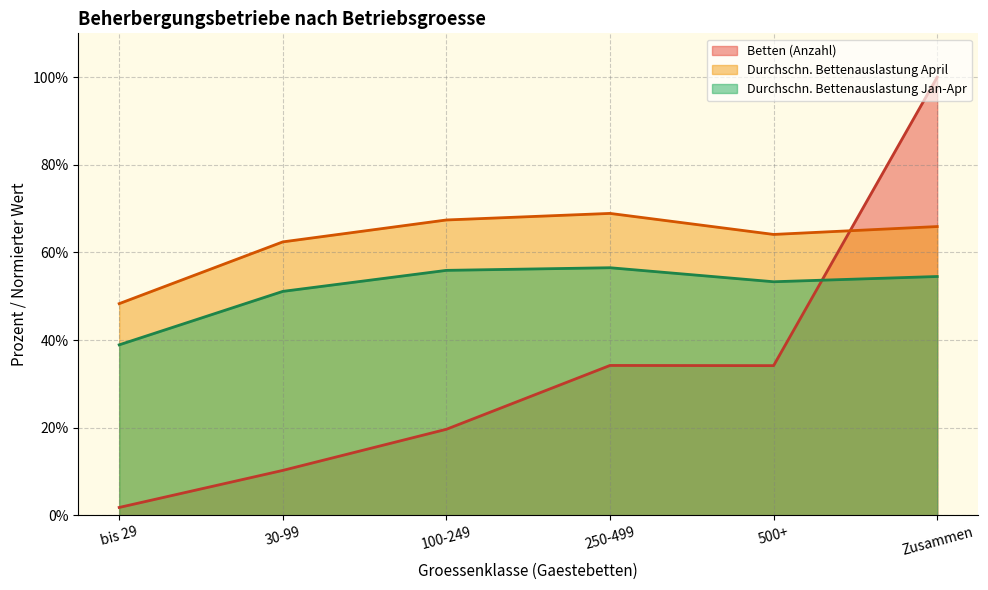

Rank the series at bis 29 from lowest to highest value.

Betten (Anzahl), Durchschn. Bettenauslastung Jan-Apr, Durchschn. Bettenauslastung April